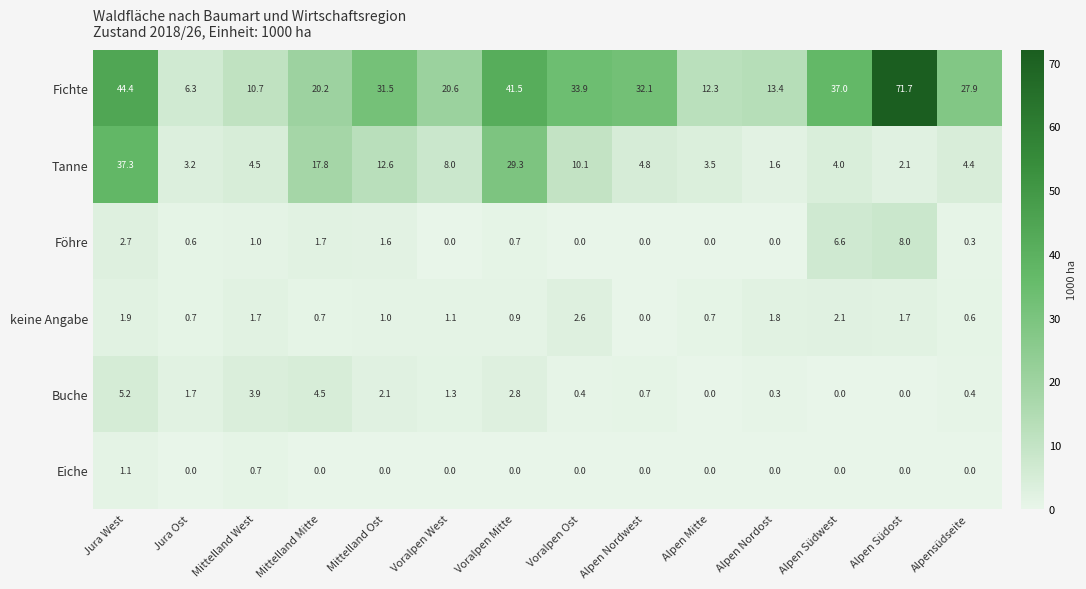

At which category does the chart reach its peak across all series?

Alpen Südost